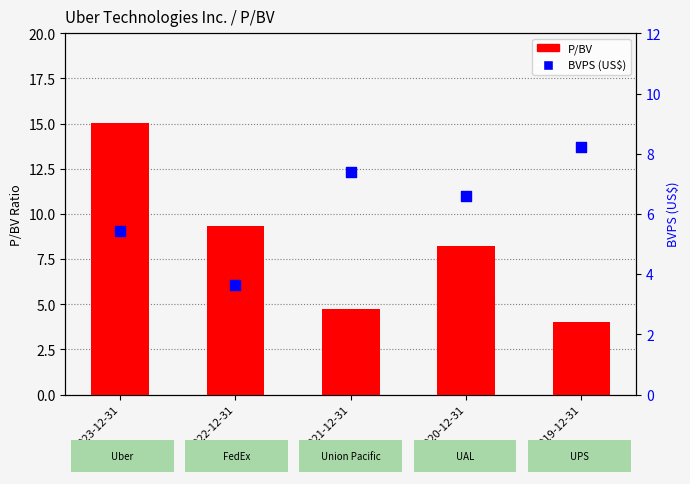

At how many categories does at least one series exceed 12?

1